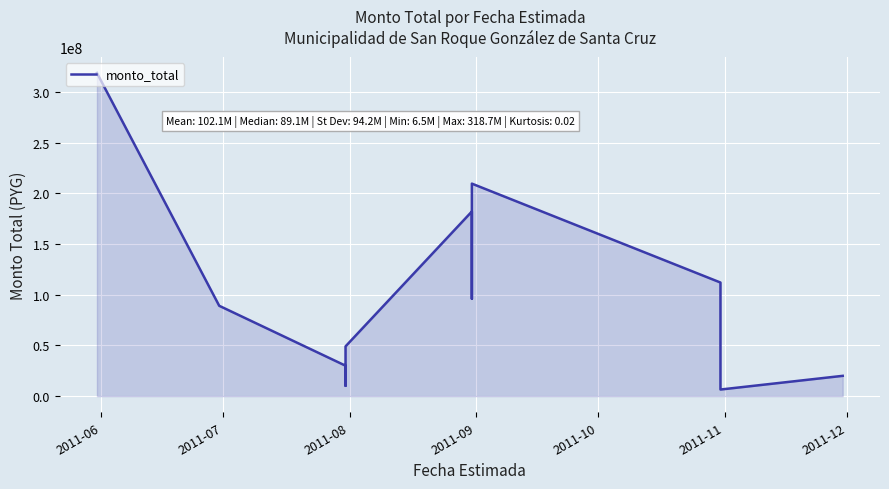

How many data points are less than 89100000?

5